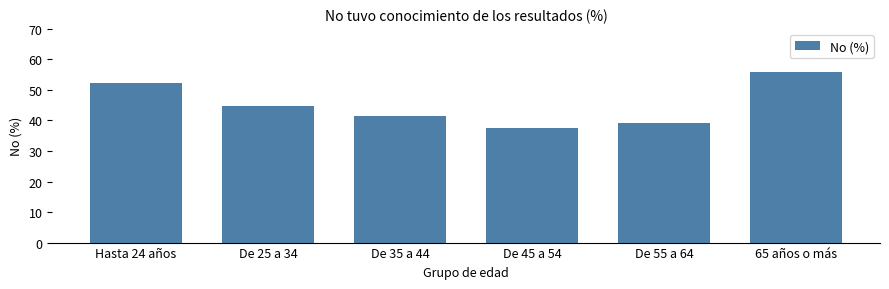

Reading left to right, transcribe all the data shown in this chart.

Hasta 24 años=52.4	De 25 a 34=44.8	De 35 a 44=41.6	De 45 a 54=37.5	De 55 a 64=39.2	65 años o más=55.8